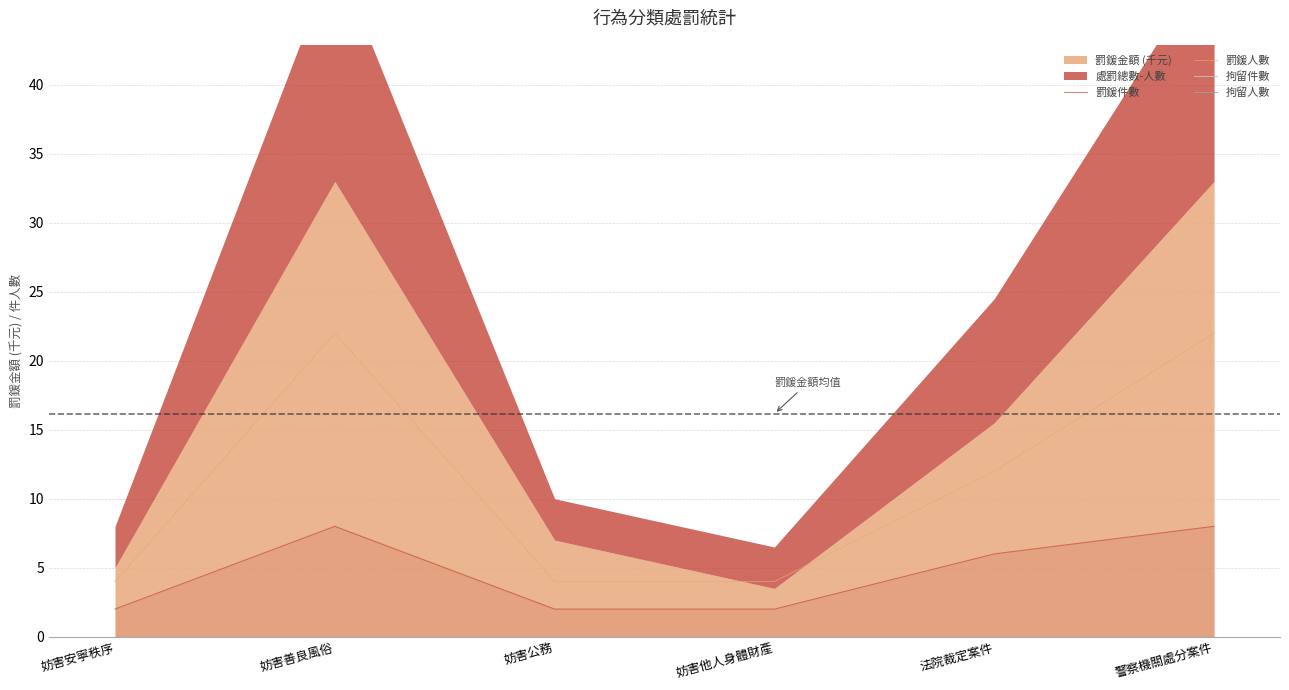

How many values in the 罰鍰件數 series exceed 6?

2